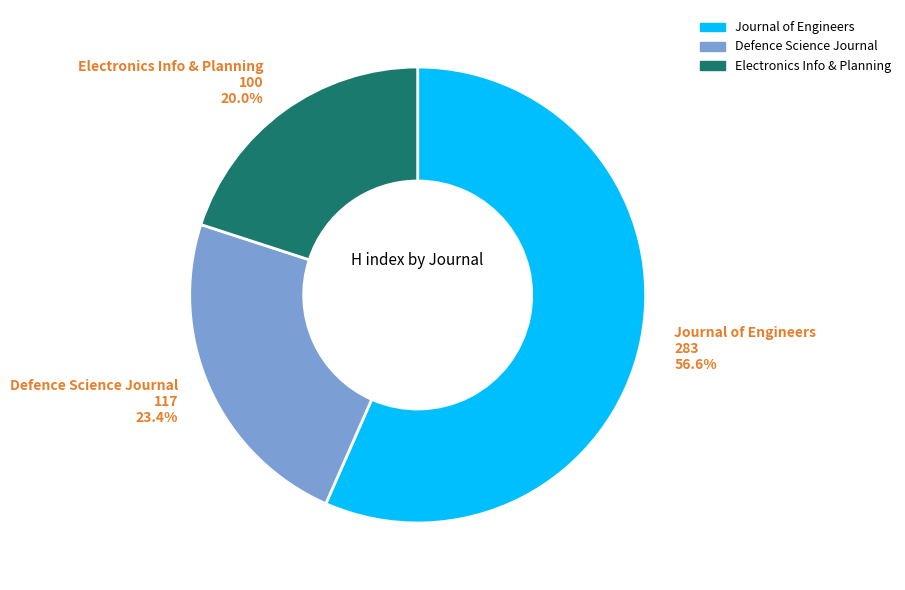

Rank the categories by value from lowest to highest.

Electronics Info & Planning, Defence Science Journal, Journal of Engineers